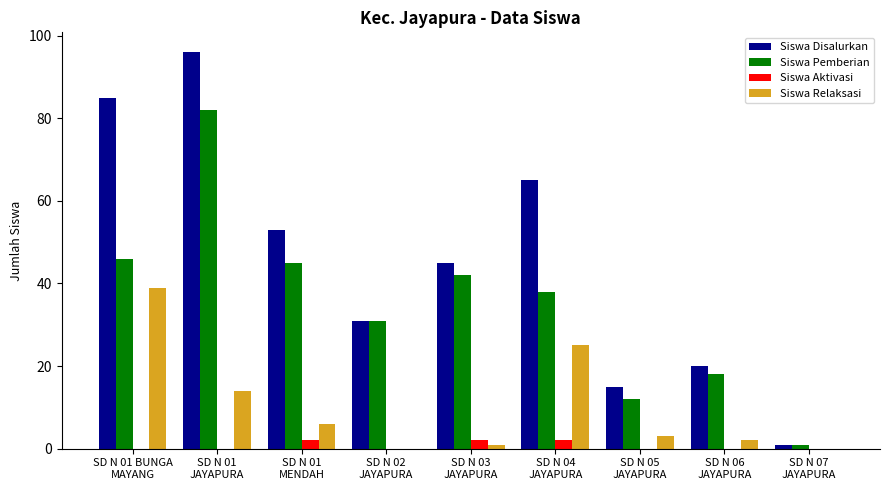

What is the sum of all Siswa Relaksasi values?

90